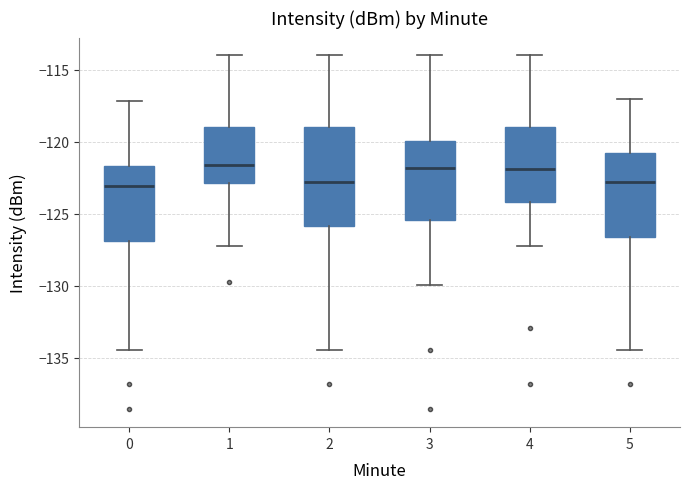

Where is the upper edge of the box at x = 0 on the y-axis? The values are not printed on the chart, so give them approximately, as read against the axis.

-121.5